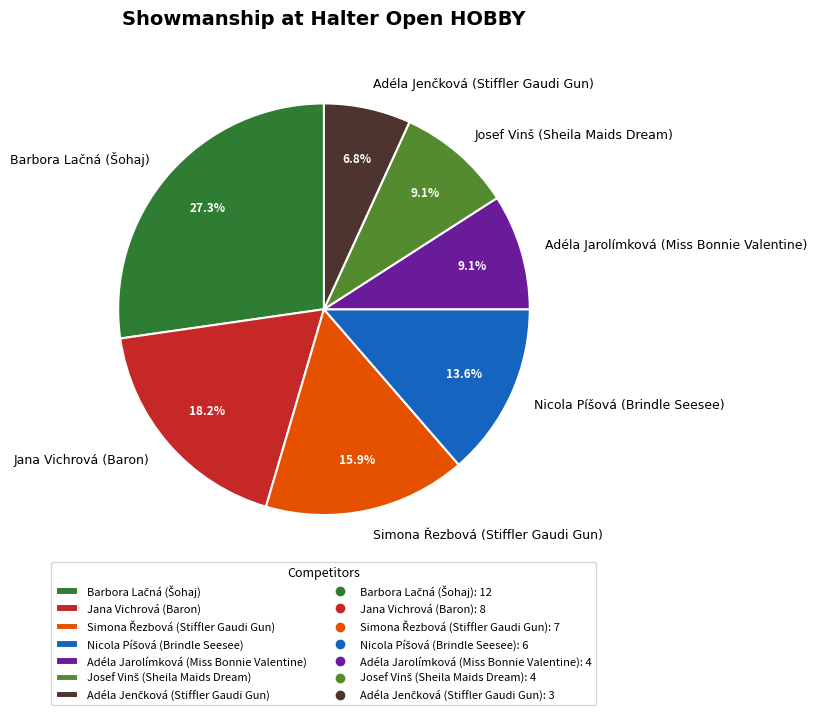

Combined, what portion of the pie is Jana Vichrová (Baron) and Adéla Jarolímková (Miss Bonnie Valentine)?

27.3%